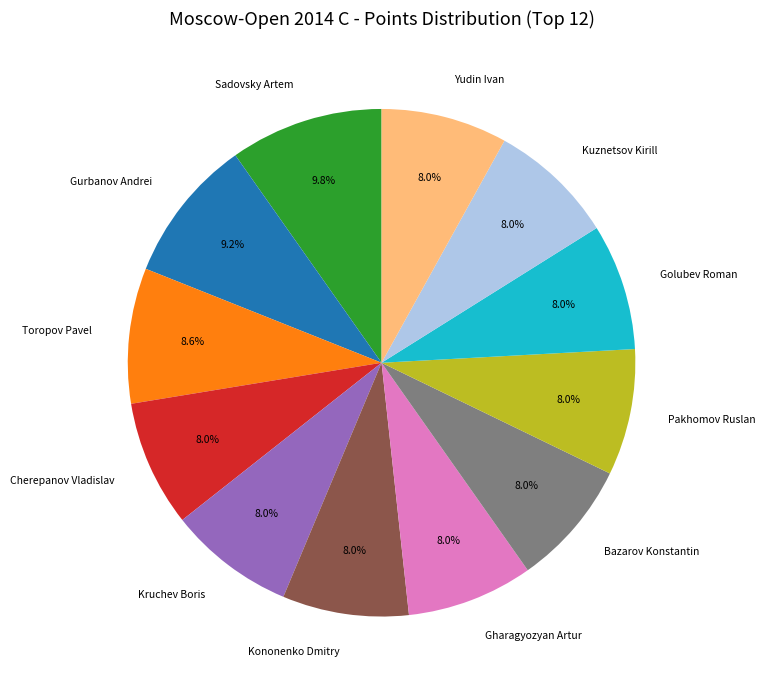

How many slices are in this pie chart?

12